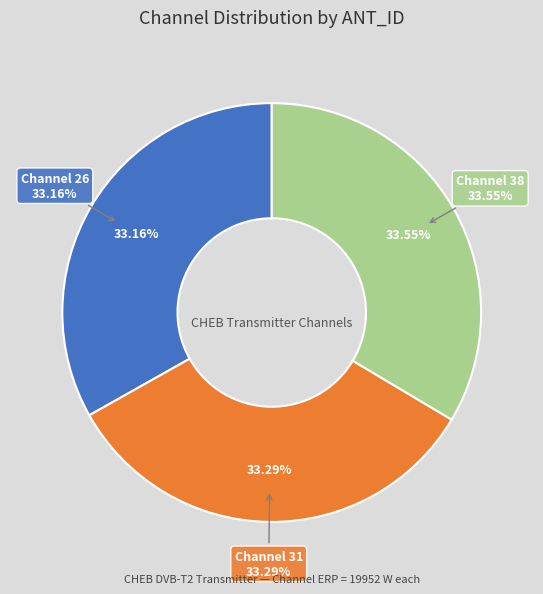

Do 26 and 31 together represent more than half of the pie?

Yes